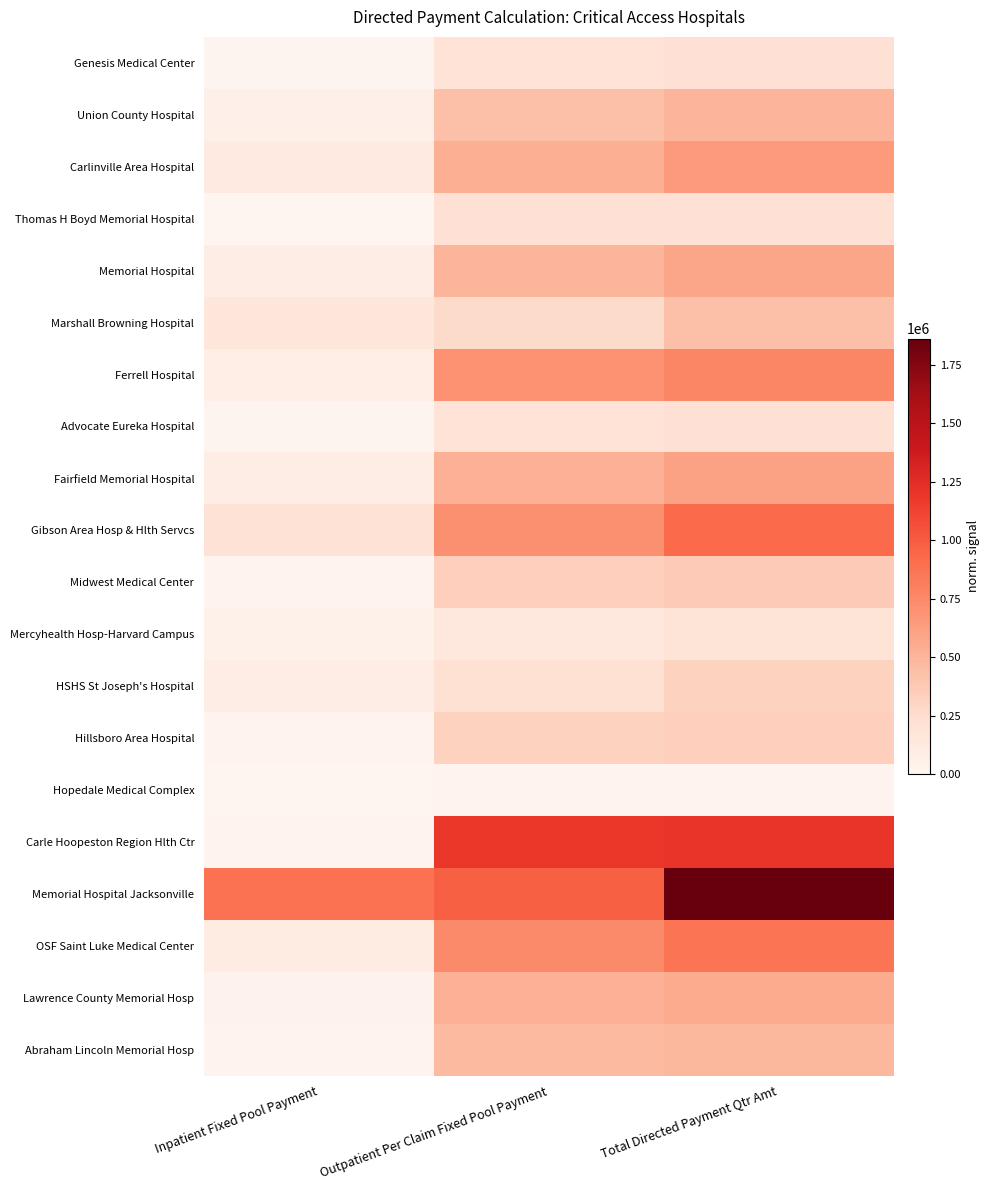

Reading right to left, extract all data points from this chart.

Genesis Medical Center: Total Directed Payment Qtr Amt=217640.6	Outpatient Per Claim Fixed Pool Payment=203623.9	Inpatient Fixed Pool Payment=14016.7
Union County Hospital: Total Directed Payment Qtr Amt=497064.5	Outpatient Per Claim Fixed Pool Payment=435390.8	Inpatient Fixed Pool Payment=61673.7
Carlinville Area Hospital: Total Directed Payment Qtr Amt=653844.6	Outpatient Per Claim Fixed Pool Payment=533300.6	Inpatient Fixed Pool Payment=120544.0
Thomas H Boyd Memorial Hospital: Total Directed Payment Qtr Amt=211191.8	Outpatient Per Claim Fixed Pool Payment=211191.8	Inpatient Fixed Pool Payment=0.0
Memorial Hospital: Total Directed Payment Qtr Amt=588242.7	Outpatient Per Claim Fixed Pool Payment=498535.5	Inpatient Fixed Pool Payment=89707.2
Marshall Browning Hospital: Total Directed Payment Qtr Amt=432639.1	Outpatient Per Claim Fixed Pool Payment=267241.5	Inpatient Fixed Pool Payment=165397.6
Ferrell Hospital: Total Directed Payment Qtr Amt=767715.0	Outpatient Per Claim Fixed Pool Payment=694828.0	Inpatient Fixed Pool Payment=72887.1
Advocate Eureka Hospital: Total Directed Payment Qtr Amt=212033.9	Outpatient Per Claim Fixed Pool Payment=203623.9	Inpatient Fixed Pool Payment=8410.0
Fairfield Memorial Hospital: Total Directed Payment Qtr Amt=606960.6	Outpatient Per Claim Fixed Pool Payment=520056.8	Inpatient Fixed Pool Payment=86903.8
Gibson Area Hosp & Hlth Servcs: Total Directed Payment Qtr Amt=920687.9	Outpatient Per Claim Fixed Pool Payment=710436.8	Inpatient Fixed Pool Payment=210251.1
Midwest Medical Center: Total Directed Payment Qtr Amt=368352.6	Outpatient Per Claim Fixed Pool Payment=340319.1	Inpatient Fixed Pool Payment=28033.5
Mercyhealth Hosp-Harvard Campus: Total Directed Payment Qtr Amt=190737.6	Outpatient Per Claim Fixed Pool Payment=143080.6	Inpatient Fixed Pool Payment=47656.9
HSHS St Joseph's Hospital: Total Directed Payment Qtr Amt=314344.6	Outpatient Per Claim Fixed Pool Payment=221834.1	Inpatient Fixed Pool Payment=92510.5
Hillsboro Area Hospital: Total Directed Payment Qtr Amt=339603.8	Outpatient Per Claim Fixed Pool Payment=319980.3	Inpatient Fixed Pool Payment=19623.4
Hopedale Medical Complex: Total Directed Payment Qtr Amt=15608.8	Outpatient Per Claim Fixed Pool Payment=15608.8	Inpatient Fixed Pool Payment=0.0
Carle Hoopeston Region Hlth Ctr: Total Directed Payment Qtr Amt=1207074.5	Outpatient Per Claim Fixed Pool Payment=1187451.1	Inpatient Fixed Pool Payment=19623.4
Memorial Hospital Jacksonville: Total Directed Payment Qtr Amt=1863300.0	Outpatient Per Claim Fixed Pool Payment=977441.8	Inpatient Fixed Pool Payment=885858.2
OSF Saint Luke Medical Center: Total Directed Payment Qtr Amt=860848.6	Outpatient Per Claim Fixed Pool Payment=745911.3	Inpatient Fixed Pool Payment=114937.3
Lawrence County Memorial Hosp: Total Directed Payment Qtr Amt=555588.9	Outpatient Per Claim Fixed Pool Payment=521948.7	Inpatient Fixed Pool Payment=33640.2
Abraham Lincoln Memorial Hosp: Total Directed Payment Qtr Amt=485758.9	Outpatient Per Claim Fixed Pool Payment=466135.5	Inpatient Fixed Pool Payment=19623.4